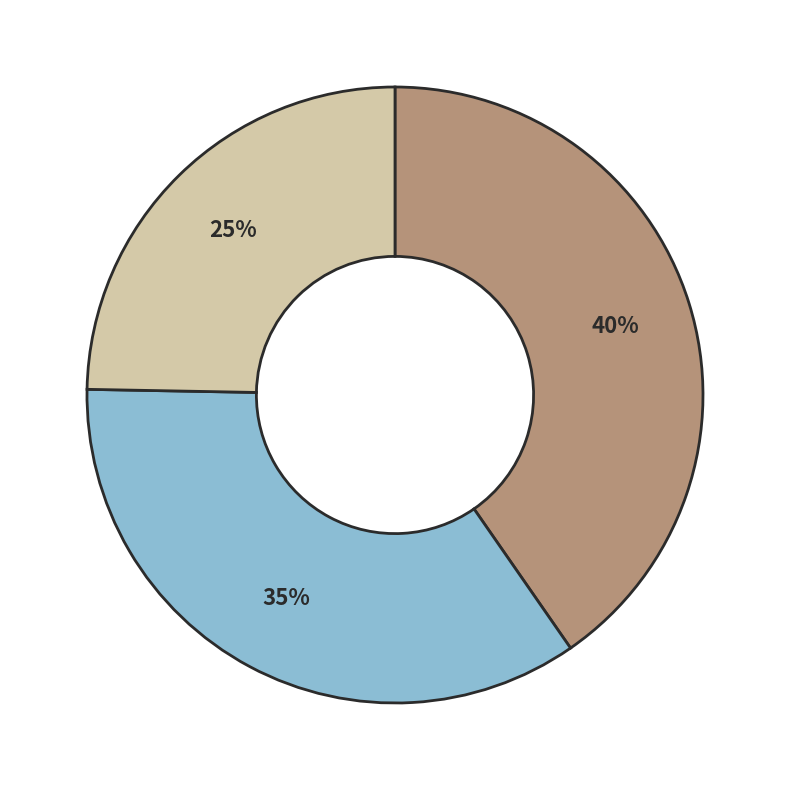

Is there any slice that represents more than half of the pie?

No